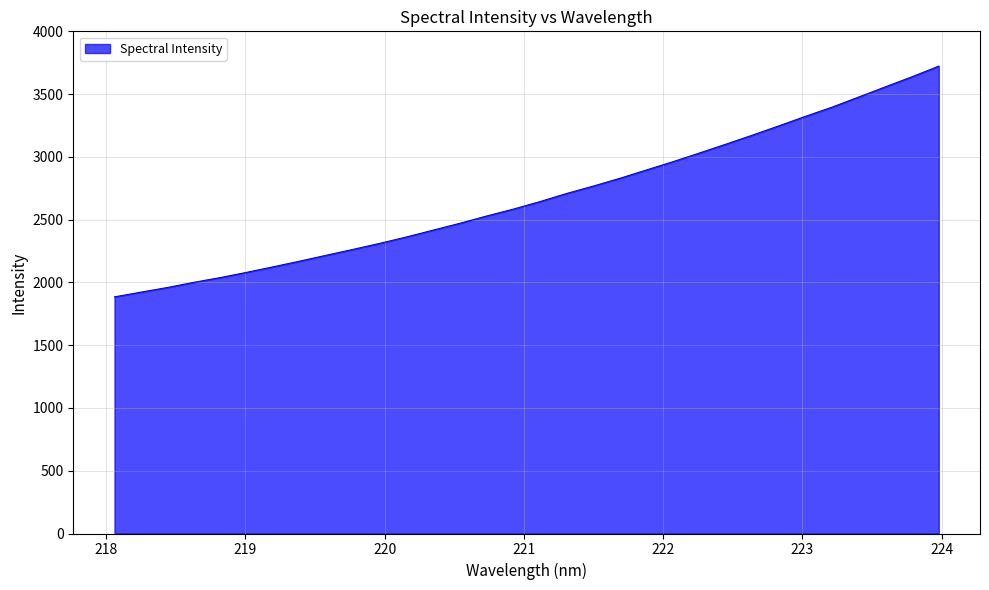

True or false: there are more than 2 points higher than both neighbors.

False